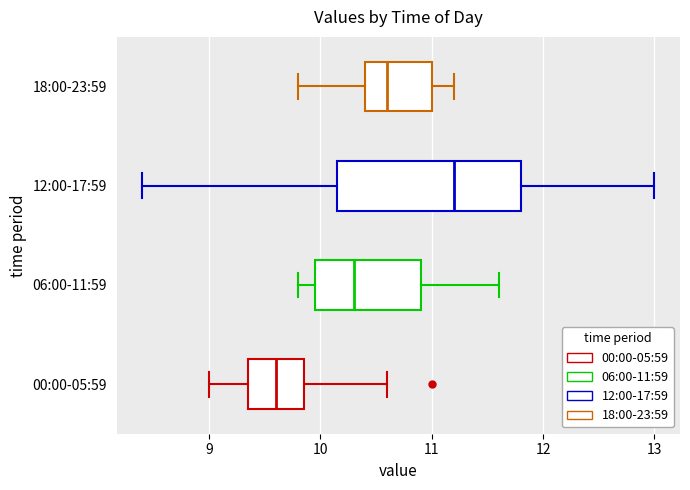

Which box's median line is the furthest to the right?

12:00-17:59